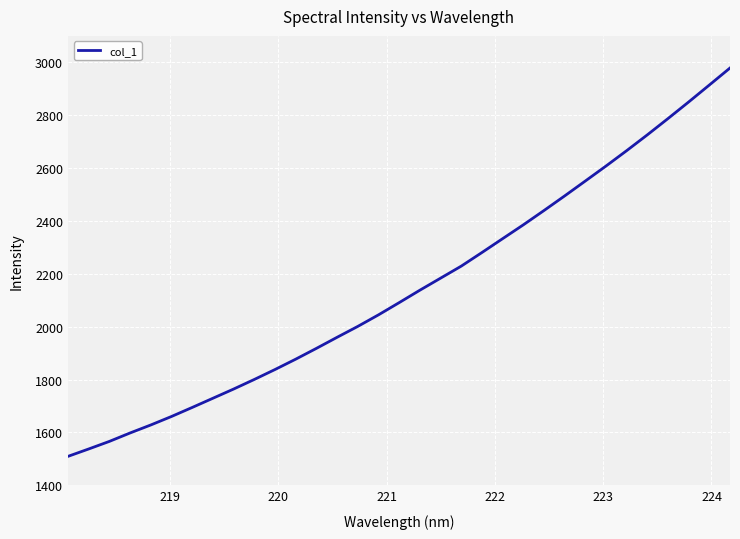

What is the maximum value shown in the chart?

2978.5